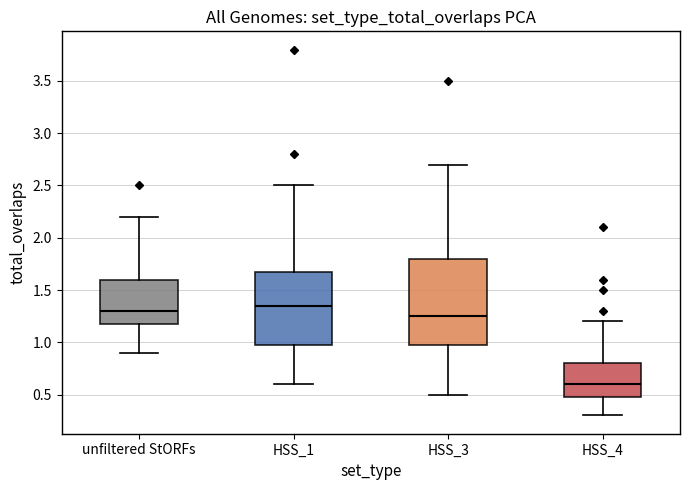

Reading left to right, transcribe this box plot: for each box, give where its median line is, the range the box spans, and where its two whiskers end, as read against the y-axis. The values are not printed on the chart, so give them approximately, as read against the axis.

unfiltered StORFs: median 1.30, box 1.20 to 1.60, whiskers 0.90 to 2.20
HSS_1: median 1.35, box 1.00 to 1.70, whiskers 0.60 to 2.50
HSS_3: median 1.25, box 1.00 to 1.80, whiskers 0.50 to 2.70
HSS_4: median 0.60, box 0.50 to 0.80, whiskers 0.30 to 1.20